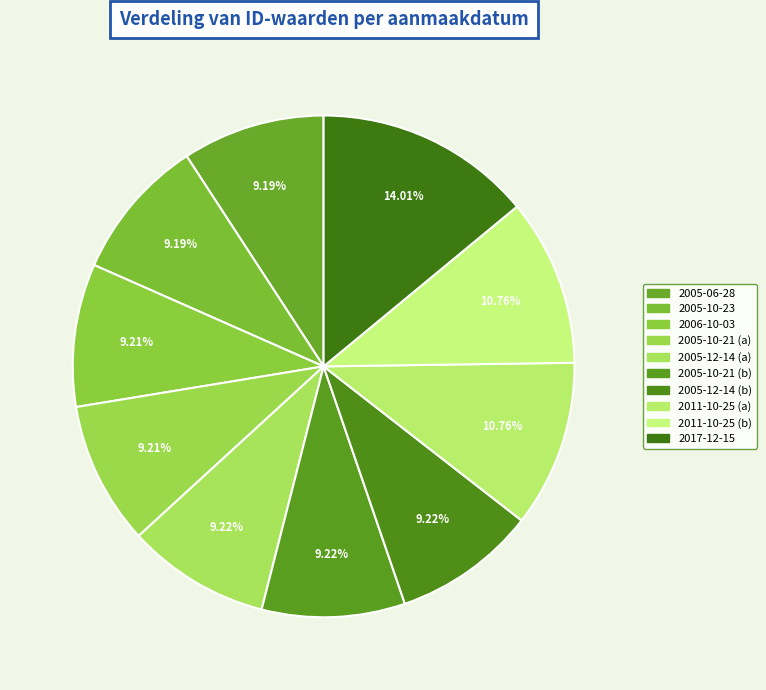

How many segments does this pie chart have?

10